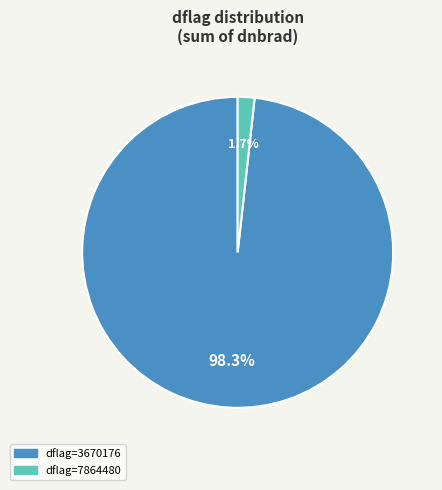

Is there a majority slice in this chart?

Yes